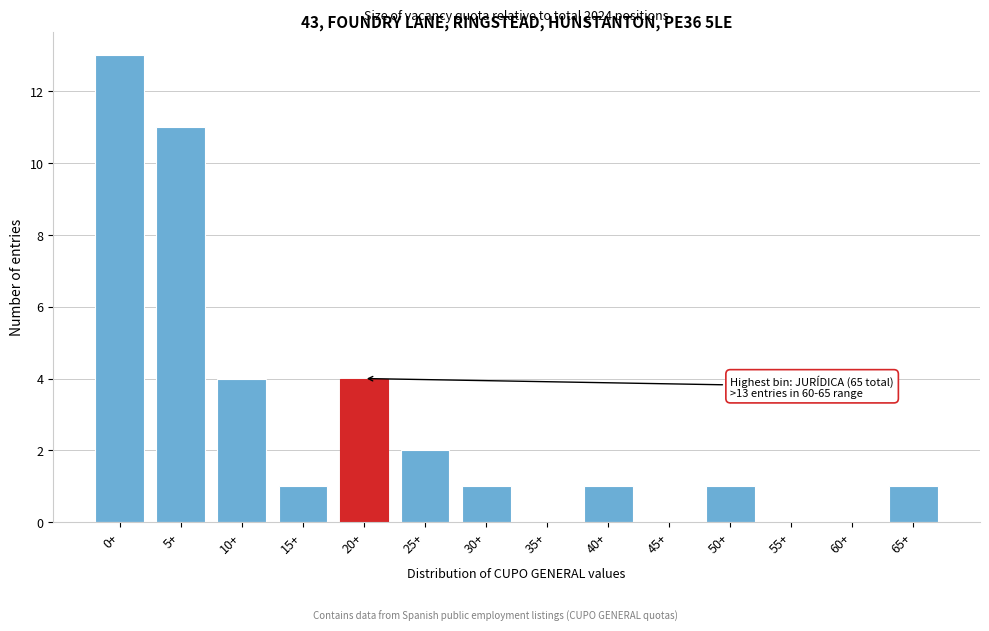

Reading right to left, what are all the values shown in this chart?

65+=1	60+=0	55+=0	50+=1	45+=0	40+=1	35+=0	30+=1	25+=2	20+=4	15+=1	10+=4	5+=11	0+=13